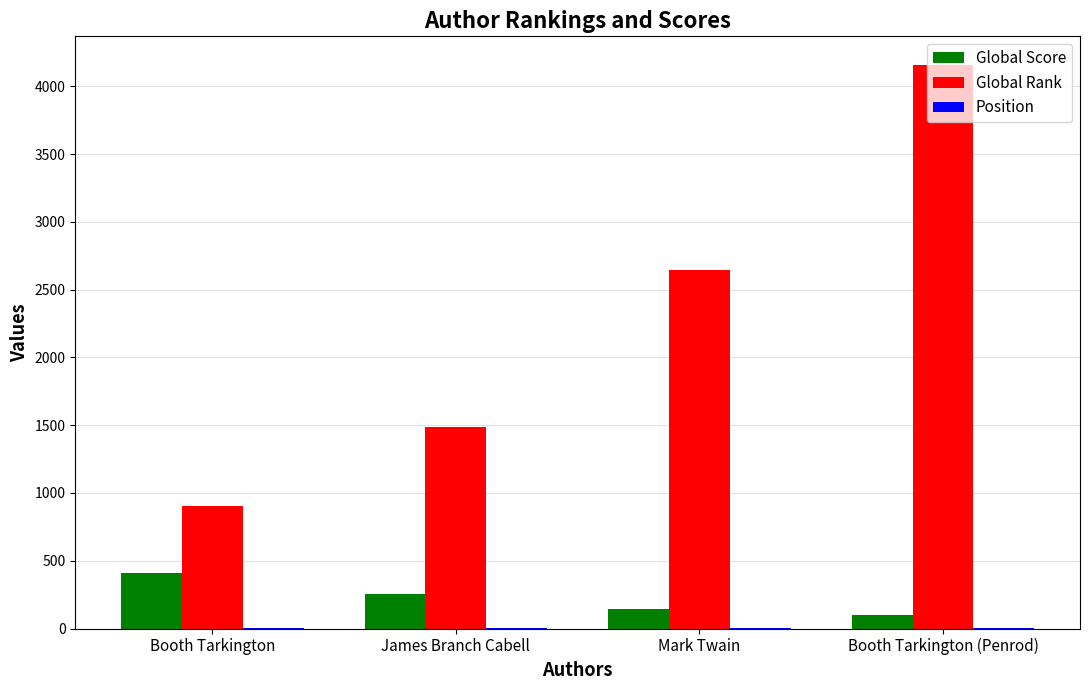

Are the bars horizontal?

No